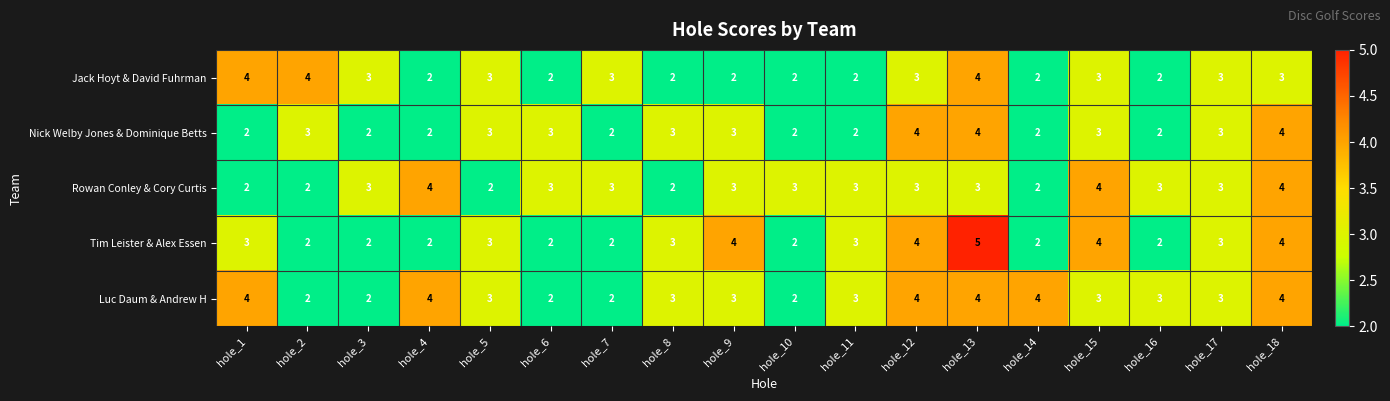

At which category is the sum across all series the highest?

hole_13